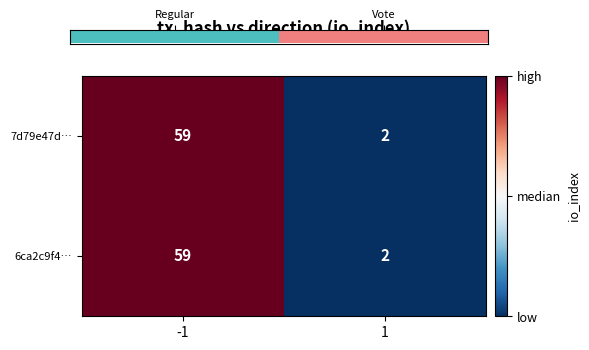

What is the greatest value displayed?

59